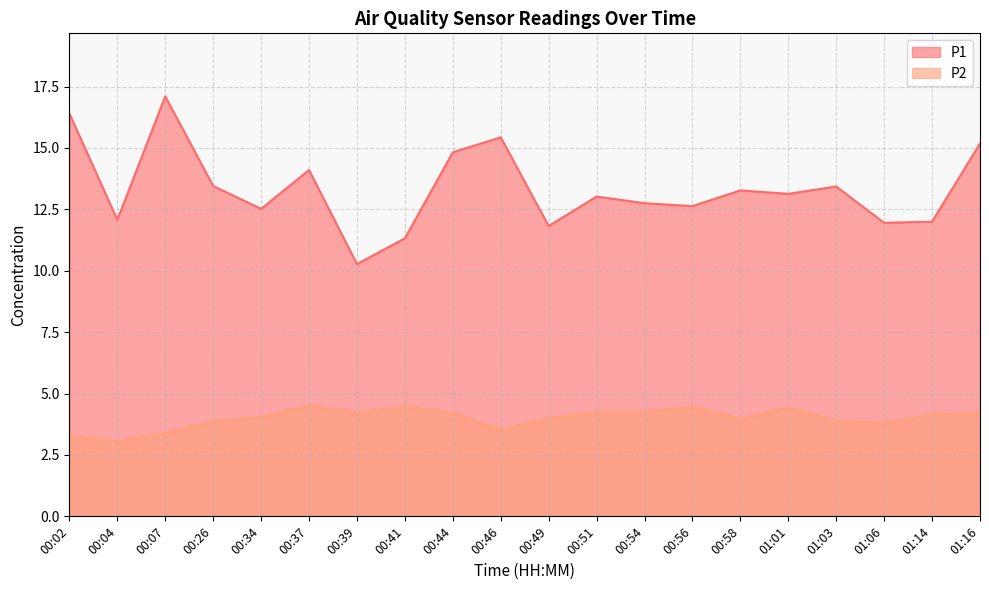

At 01:16, list the series in order from largest to smallest.

P1, P2